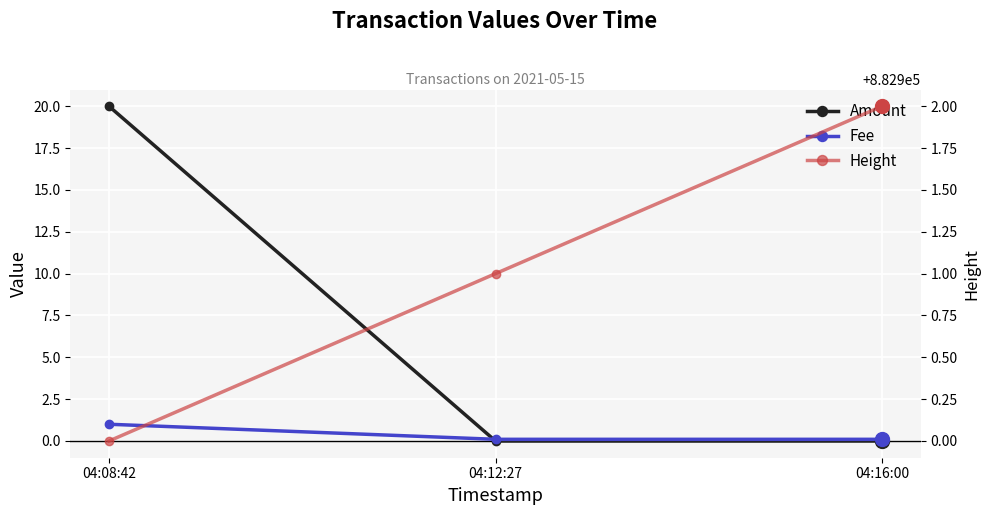

Rank the categories by Fee value from lowest to highest.

04:12:27, 04:16:00, 04:08:42